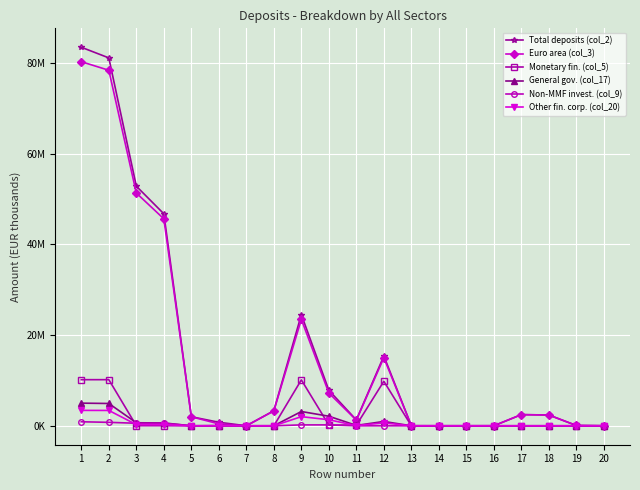

At how many categories does at least one series exceed 20260008?

5